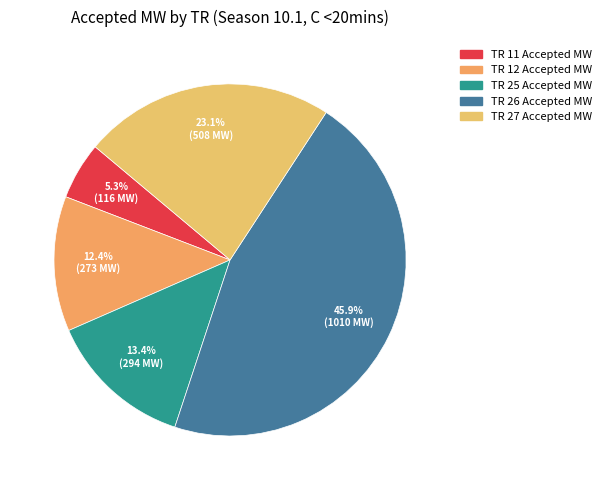

How many segments does this pie chart have?

5